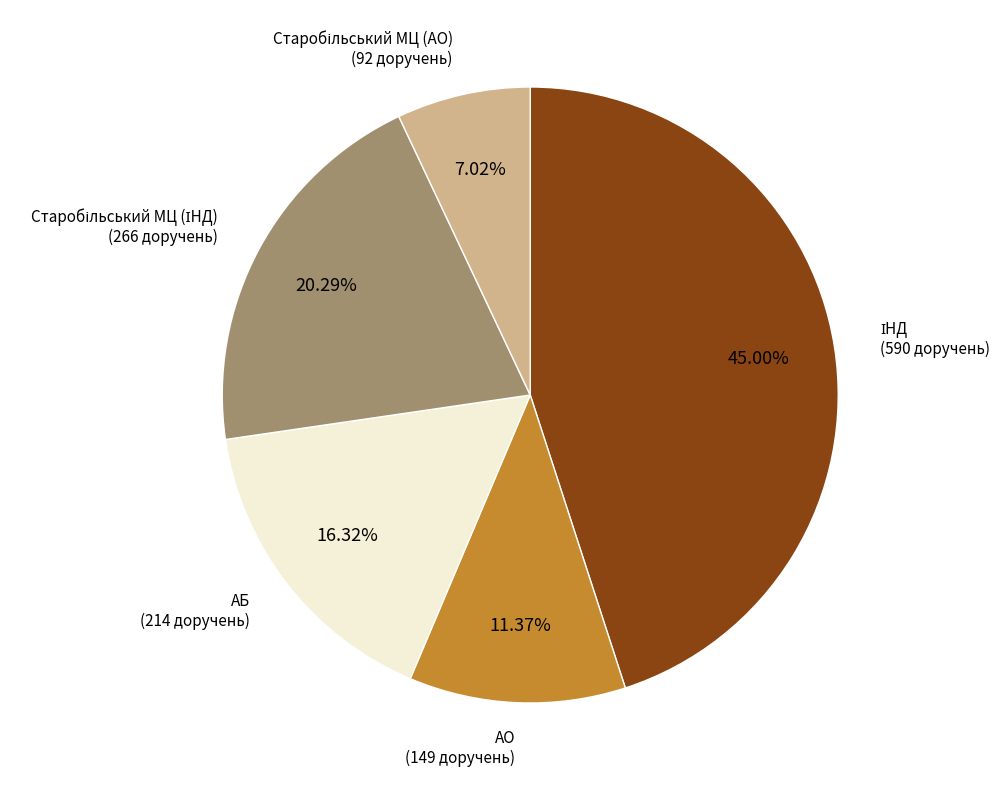

How many slices are in this pie chart?

5